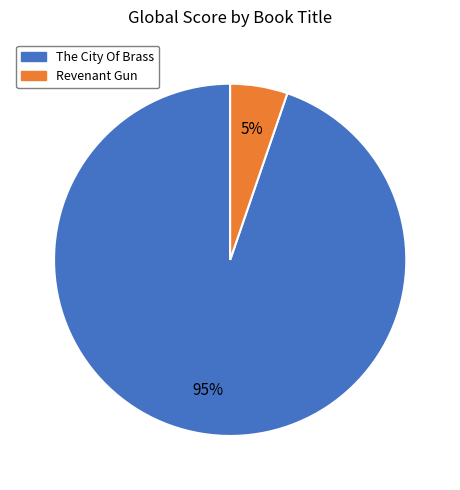

Between Revenant Gun and The City Of Brass, which is larger?

The City Of Brass